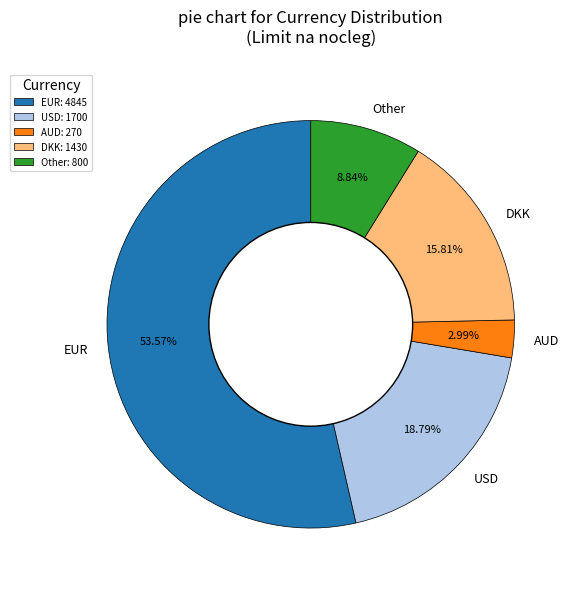

Is the sum of AUD and EUR greater than half?

Yes